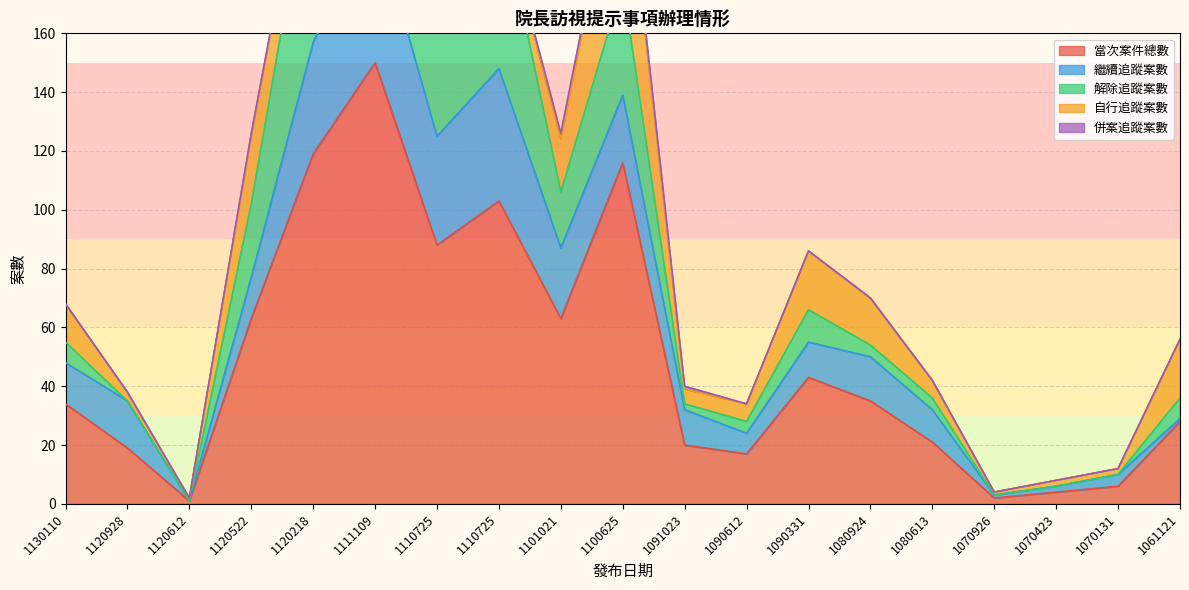

True or false: 解除追蹤案數 and 當次案件總數 cross at least once.

False